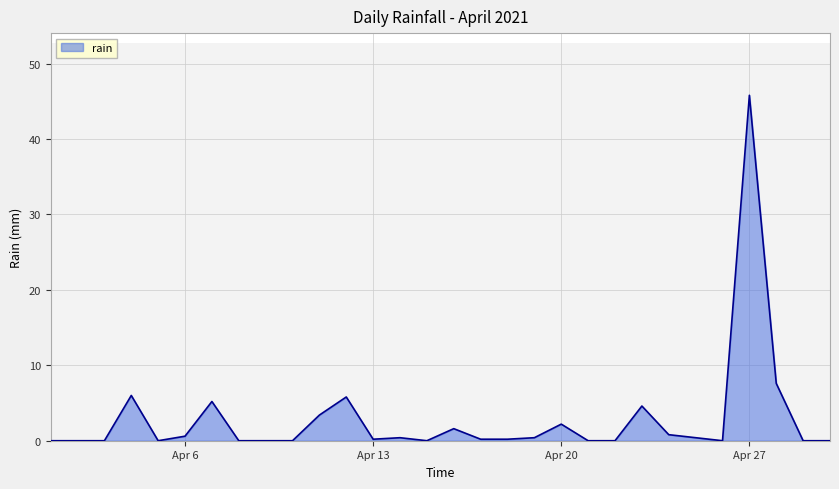

What is the maximum value shown in the chart?

45.8